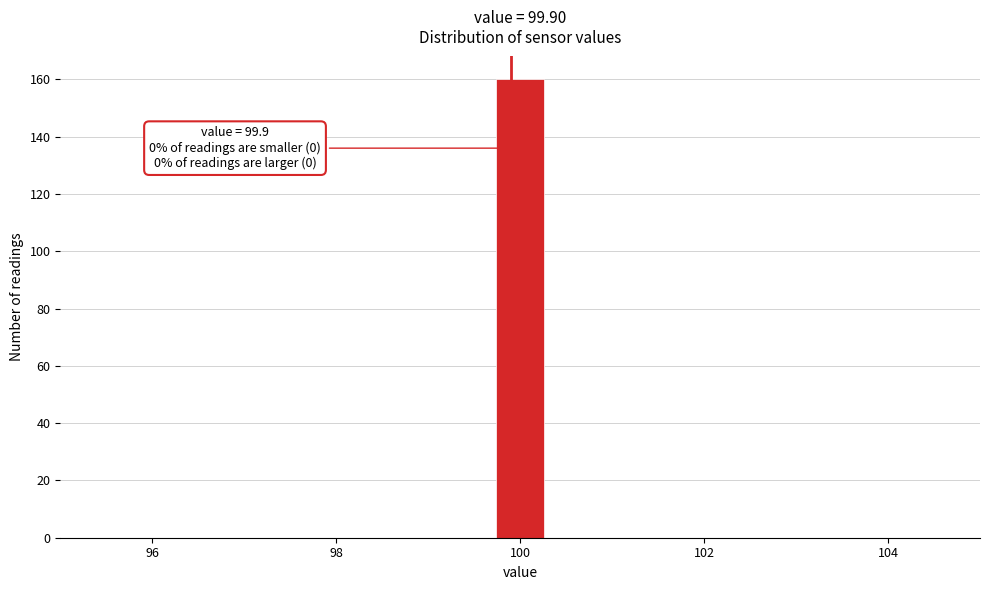

Read against the x-axis, roughly where is the centre of the tallest bar?

100.0